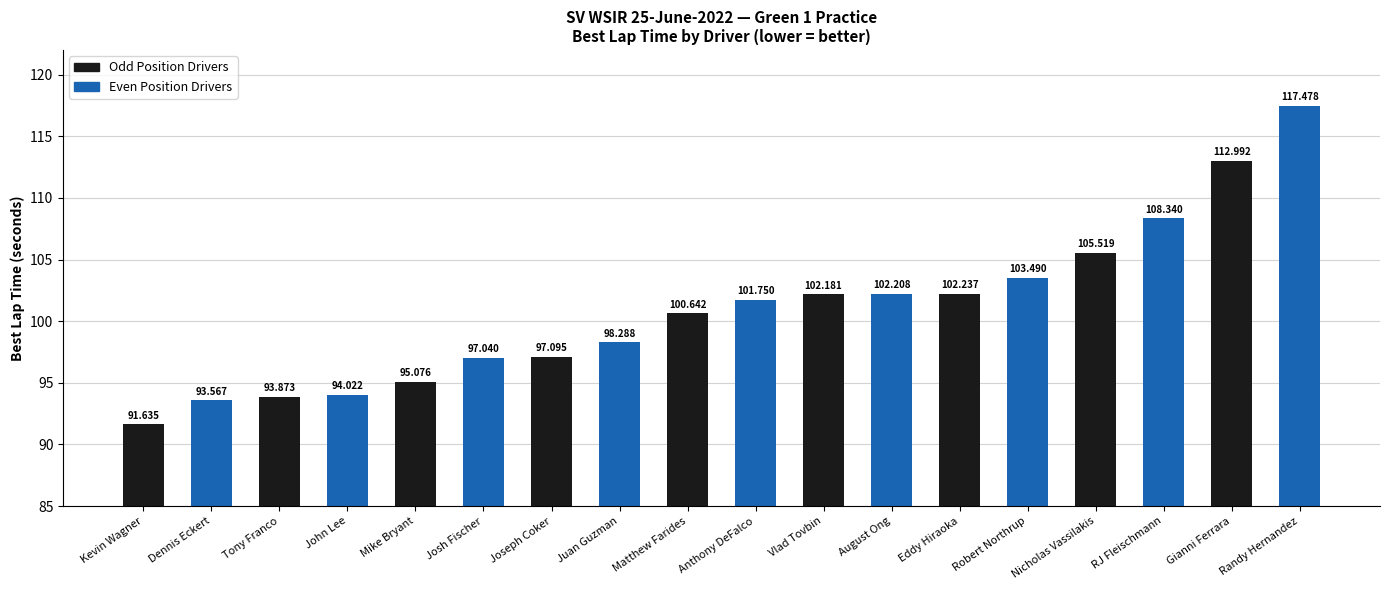

What is the change in value from Tony Franco to Joseph Coker?

+3.2